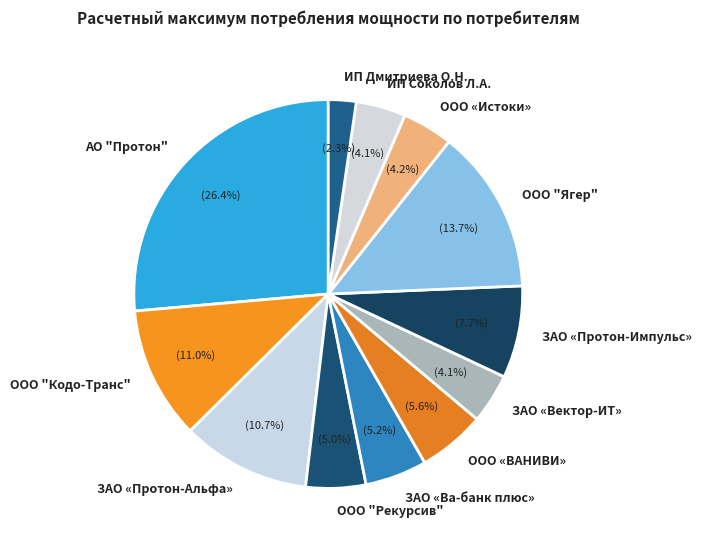

Does any single category account for the majority?

No